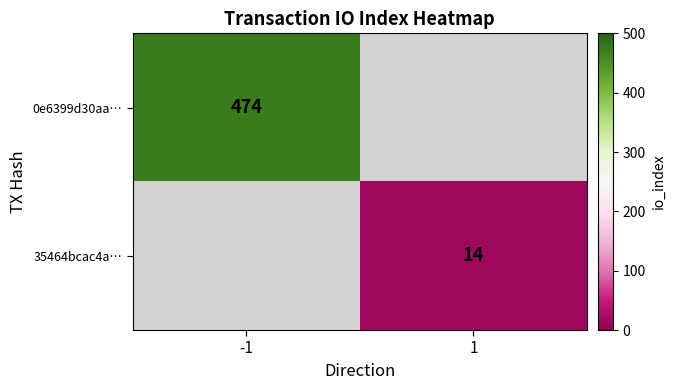

Is the value of 35464bcac4a… at 1 greater than the value of 0e6399d30aa… at -1?

No